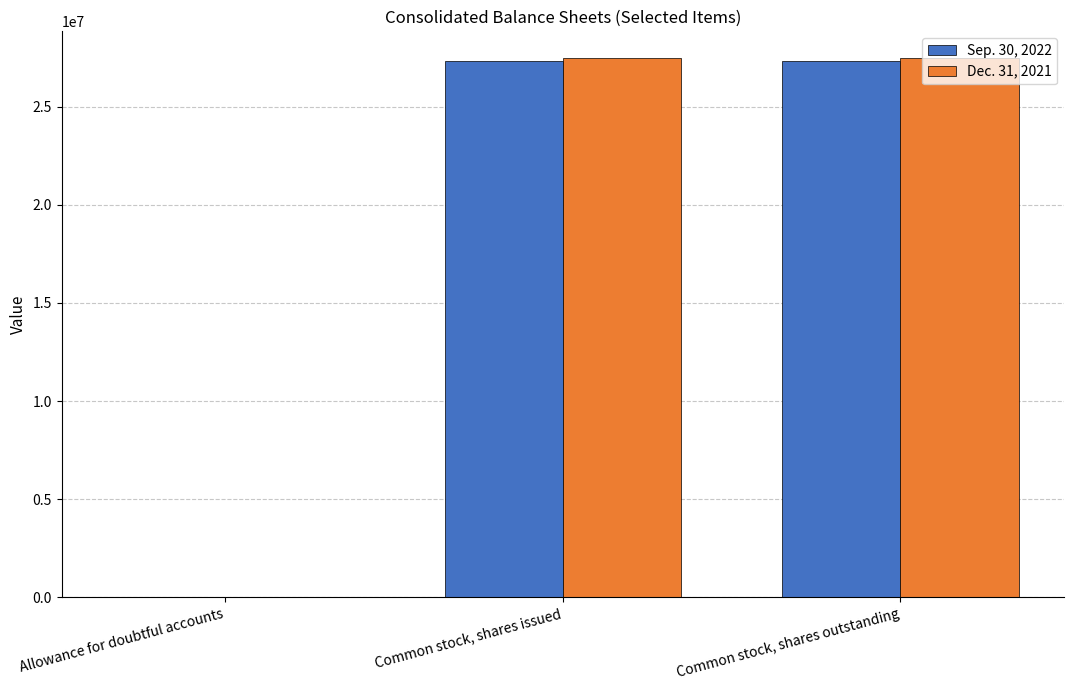

Is it true that Dec. 31, 2021 equals 27465945 at Common stock, shares issued?

True